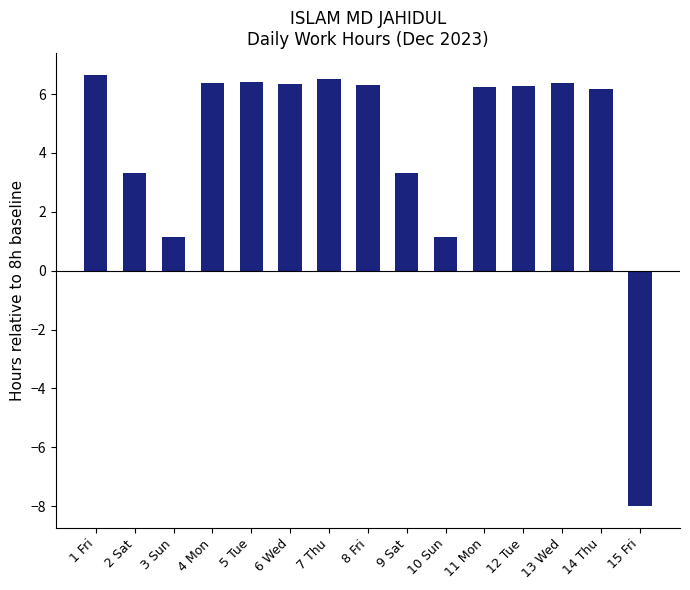

What is the difference between the second highest and second lowest values?

5.4